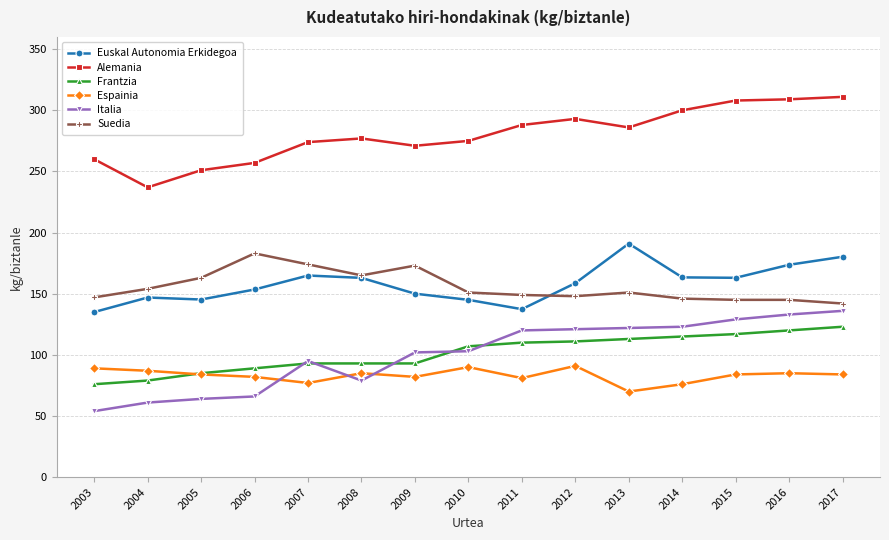

Is it true that Italia equals 120.0 at 2011?

True